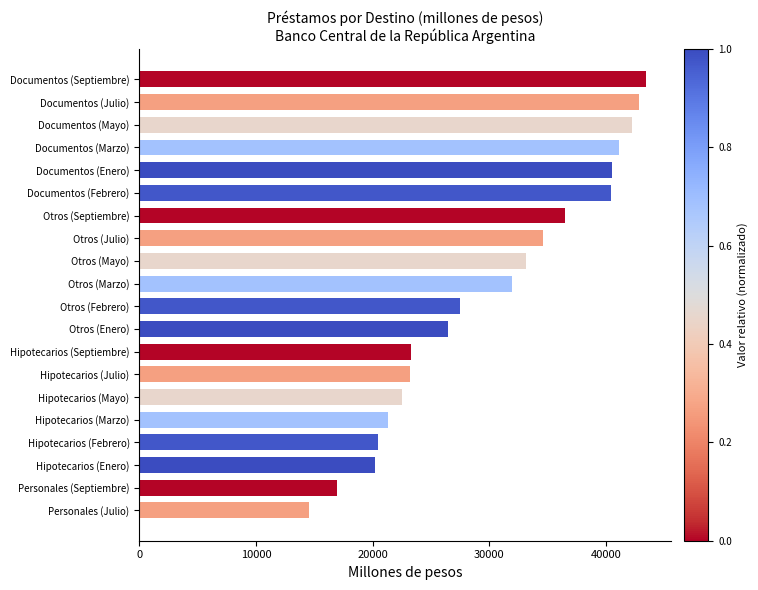

What is the difference between the maximum and minimum values?

28862.4